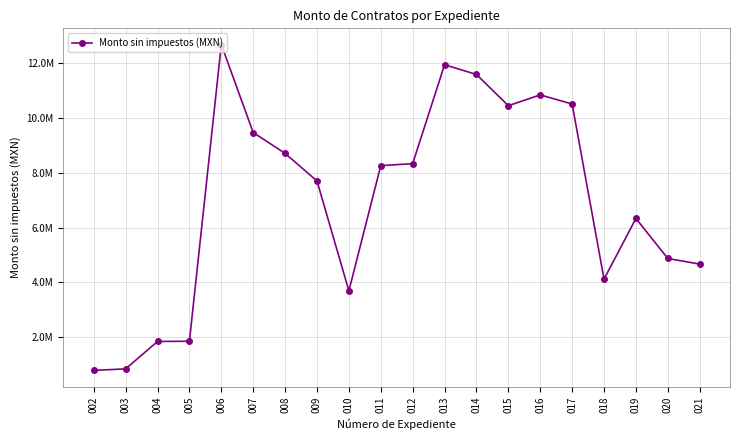

True or false: the data shows 3641971.6 at 019.

False